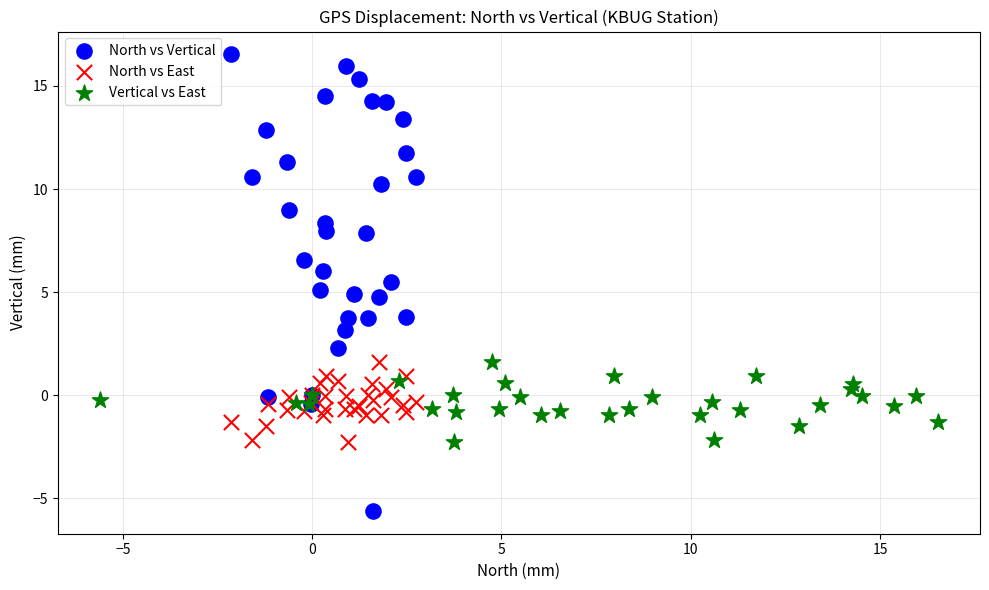

Which series reaches the maximum Y coordinate?

North vs Vertical